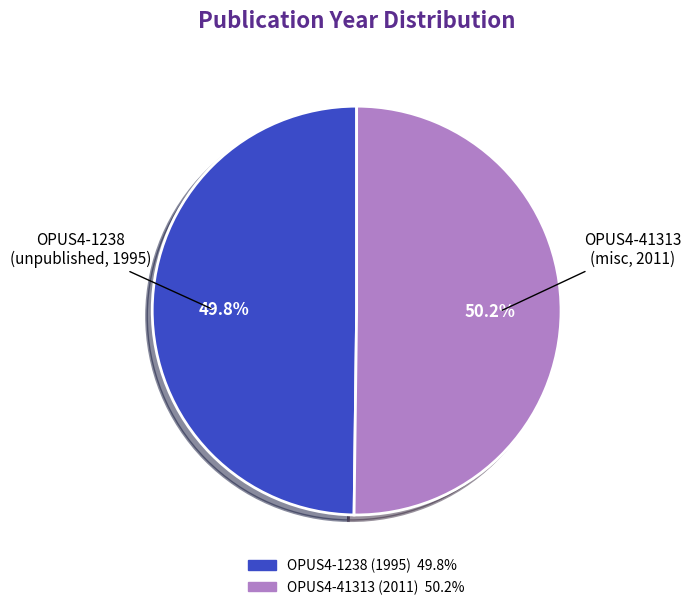

What percentage do OPUS4-1238 (1995) and OPUS4-41313 (2011) together represent?

100.0%